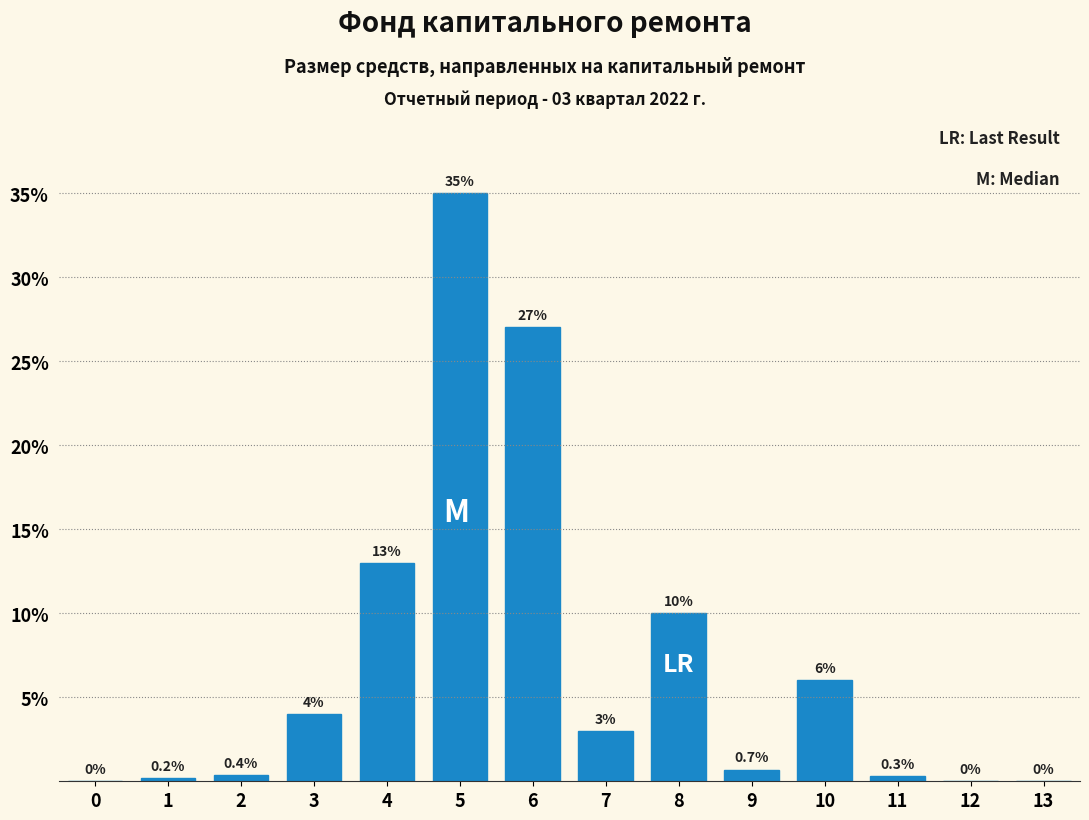

Reading right to left, extract all data points from this chart.

13=0.0	12=0.0	11=0.3	10=6.0	9=0.7	8=10.0	7=3.0	6=27.0	5=35.0	4=13.0	3=4.0	2=0.4	1=0.2	0=0.0